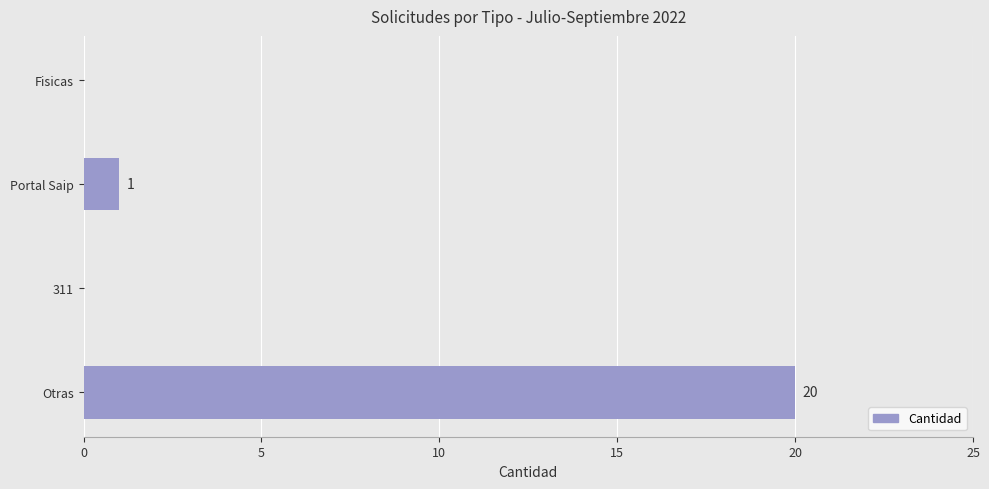

Where is the data nearest to the value 10?

Portal Saip